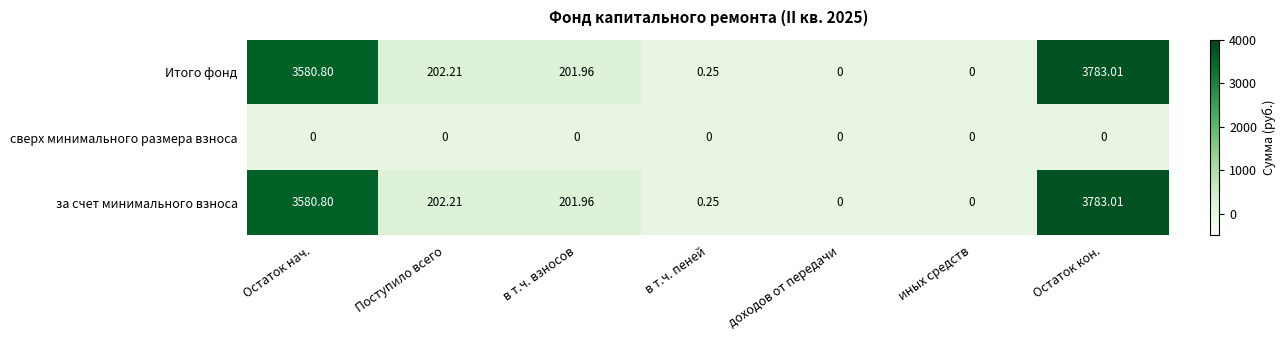

At which category is the sum across all series the highest?

Остаток кон.